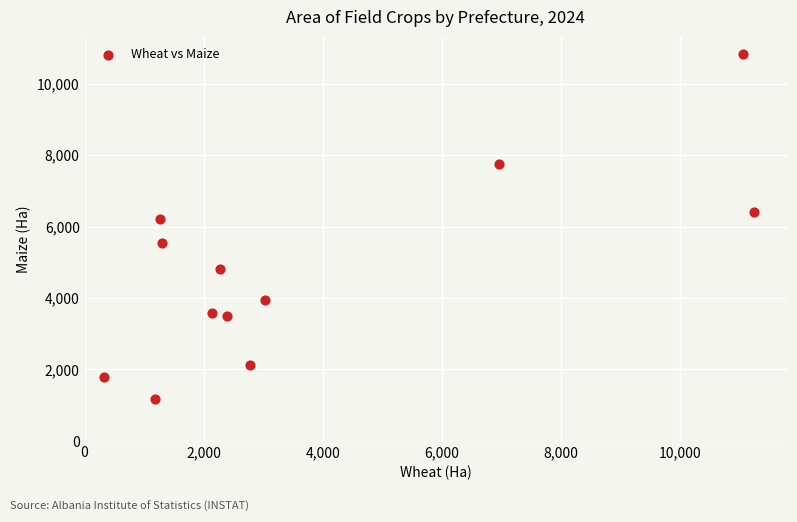

What Y value in the scatter plot is closest to 5998?

6215.0